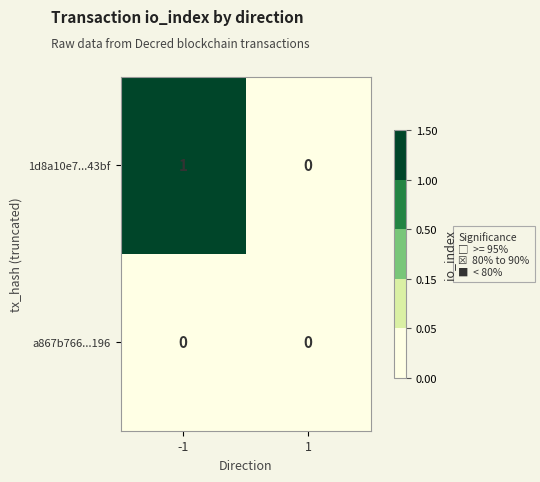

Is the value of a867b766...196 at -1 greater than the value of 1d8a10e7...43bf at -1?

No